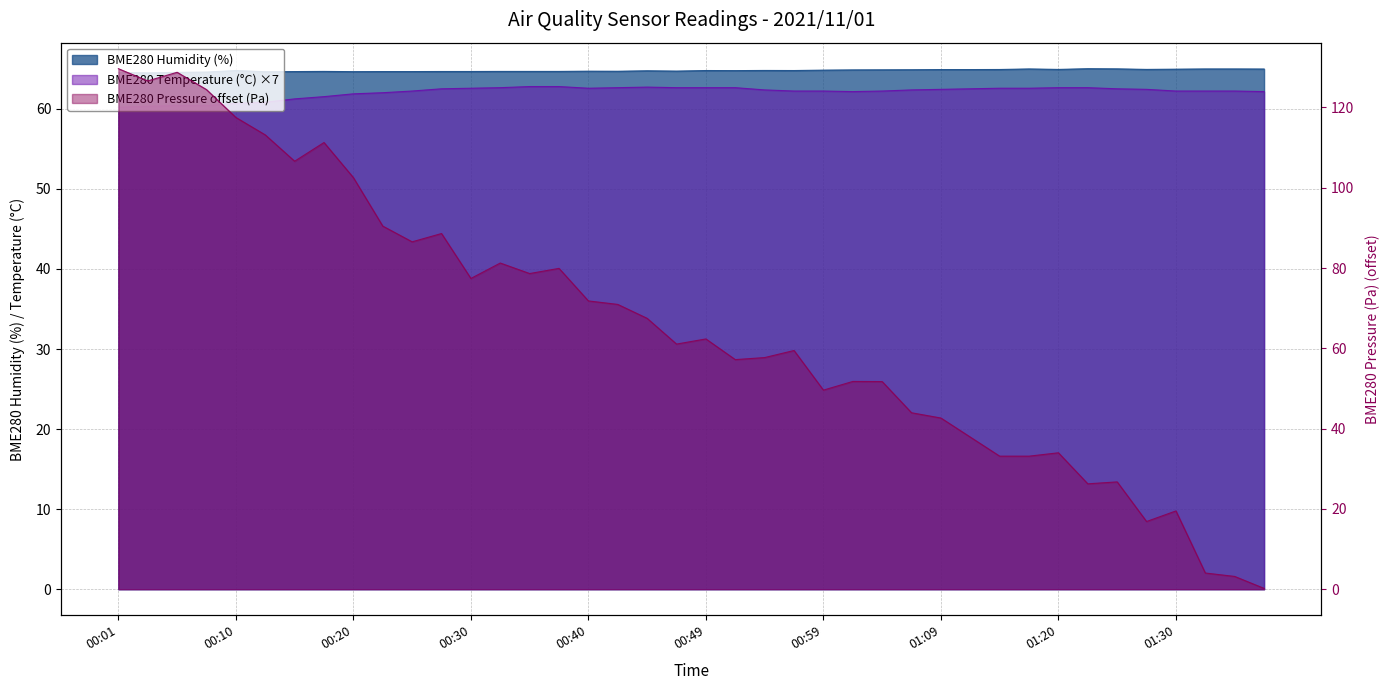

The BME280_temperature series shows 62.2 at 00:59. True or false?

True